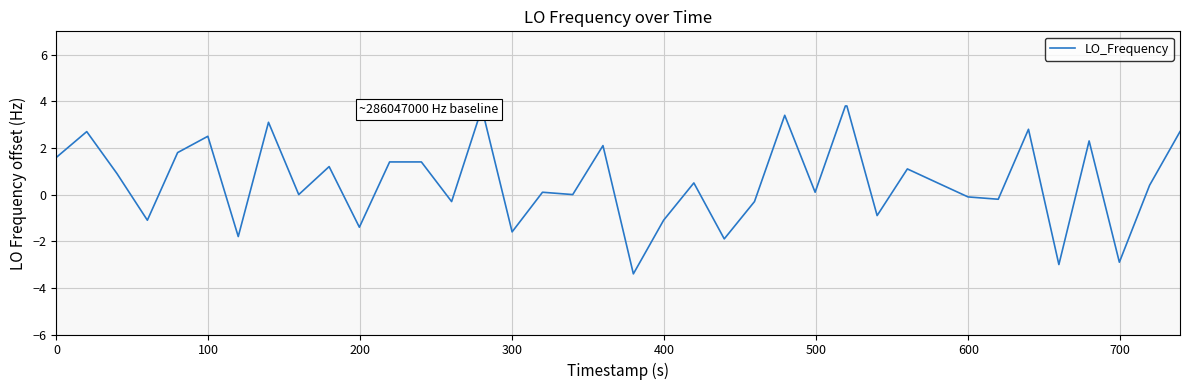

What is the greatest value displayed?

3.8